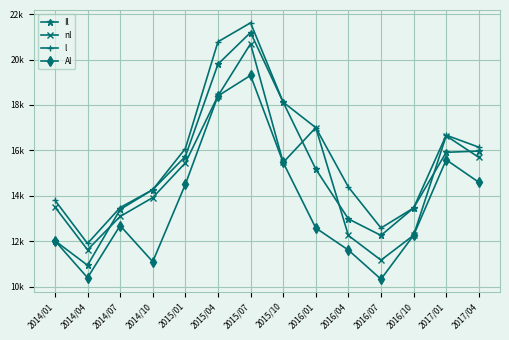

Does the chart have visible grid lines?

Yes